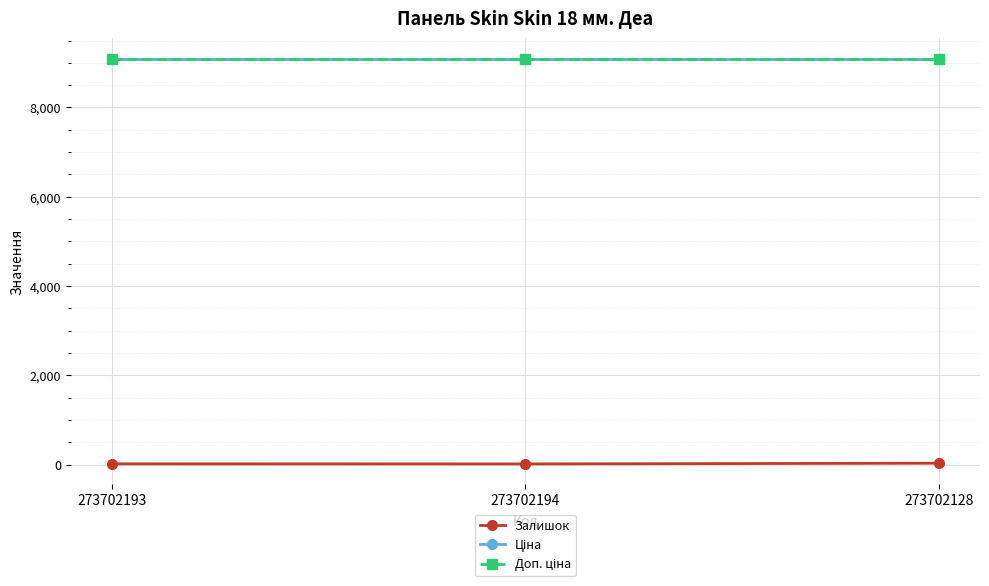

Does the chart have visible grid lines?

Yes